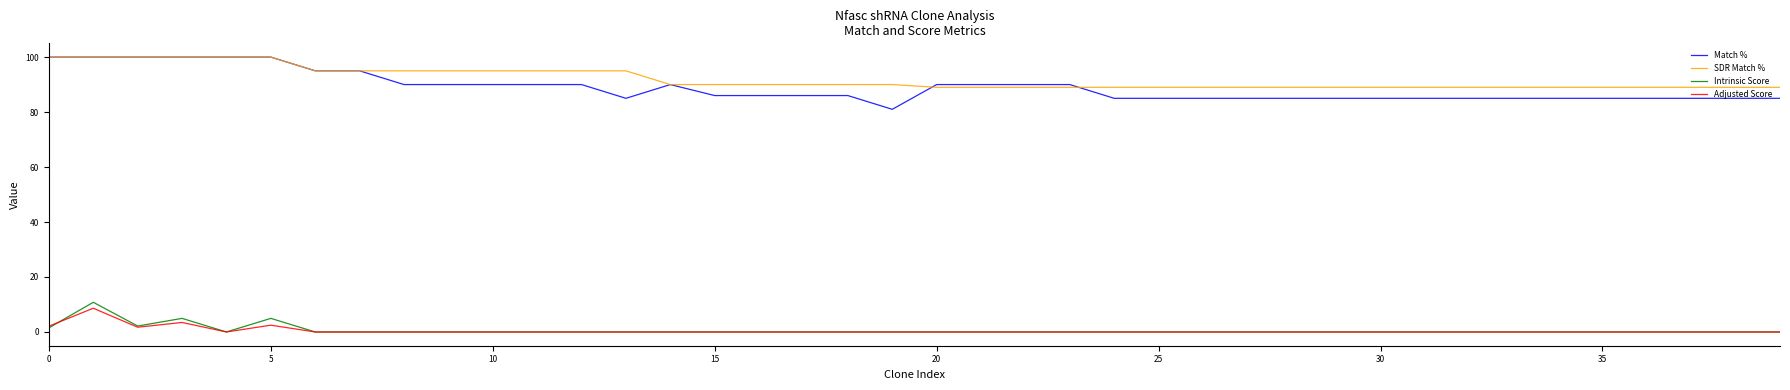

What is the average value of the Intrinsic Score series?

0.6